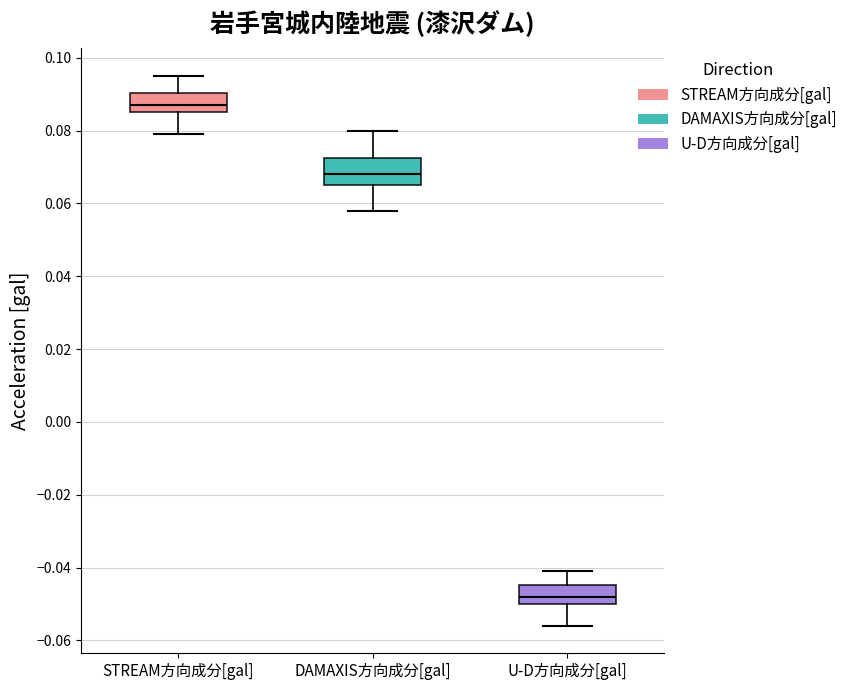

Reading left to right, transcribe this box plot: for each box, give where its median line is, the range the box spans, and where its two whiskers end, as read against the y-axis. The values are not printed on the chart, so give them approximately, as read against the axis.

STREAM方向成分[gal]: median 0.088, box 0.086 to 0.090, whiskers 0.080 to 0.096
DAMAXIS方向成分[gal]: median 0.068, box 0.066 to 0.072, whiskers 0.058 to 0.080
U-D方向成分[gal]: median -0.048, box -0.050 to -0.044, whiskers -0.056 to -0.040